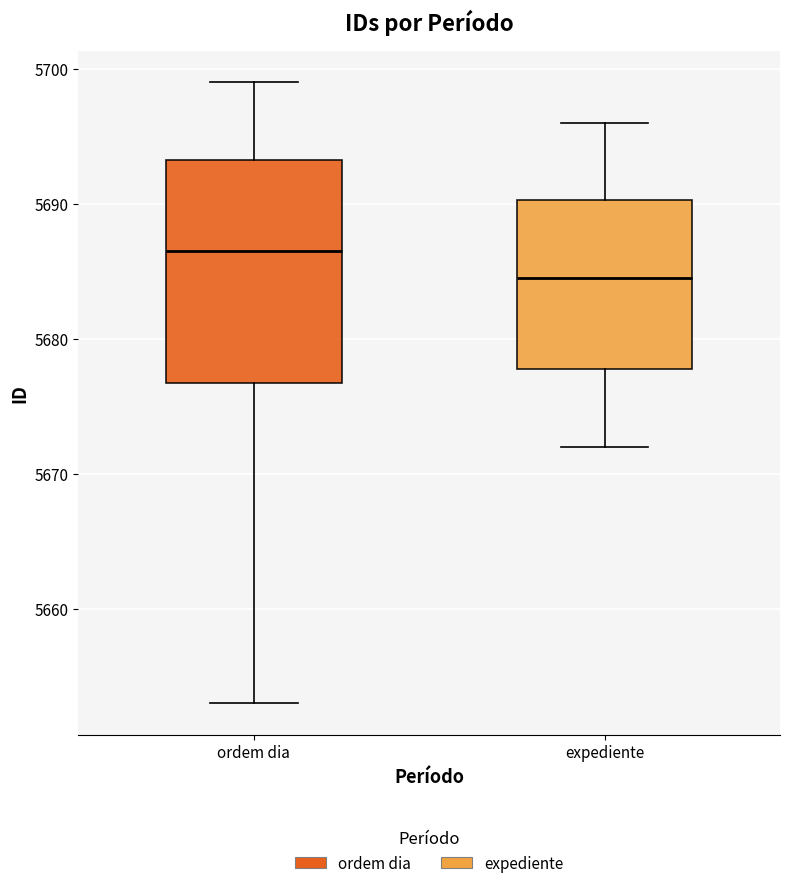

Reading left to right, read every box against the y-axis: the position of its median line, the range the box covers, and the ends of its whiskers. The values are not printed on the chart, so give them approximately, as read against the axis.

ordem dia: median 5687, box 5677 to 5693, whiskers 5653 to 5699
expediente: median 5685, box 5678 to 5690, whiskers 5672 to 5696